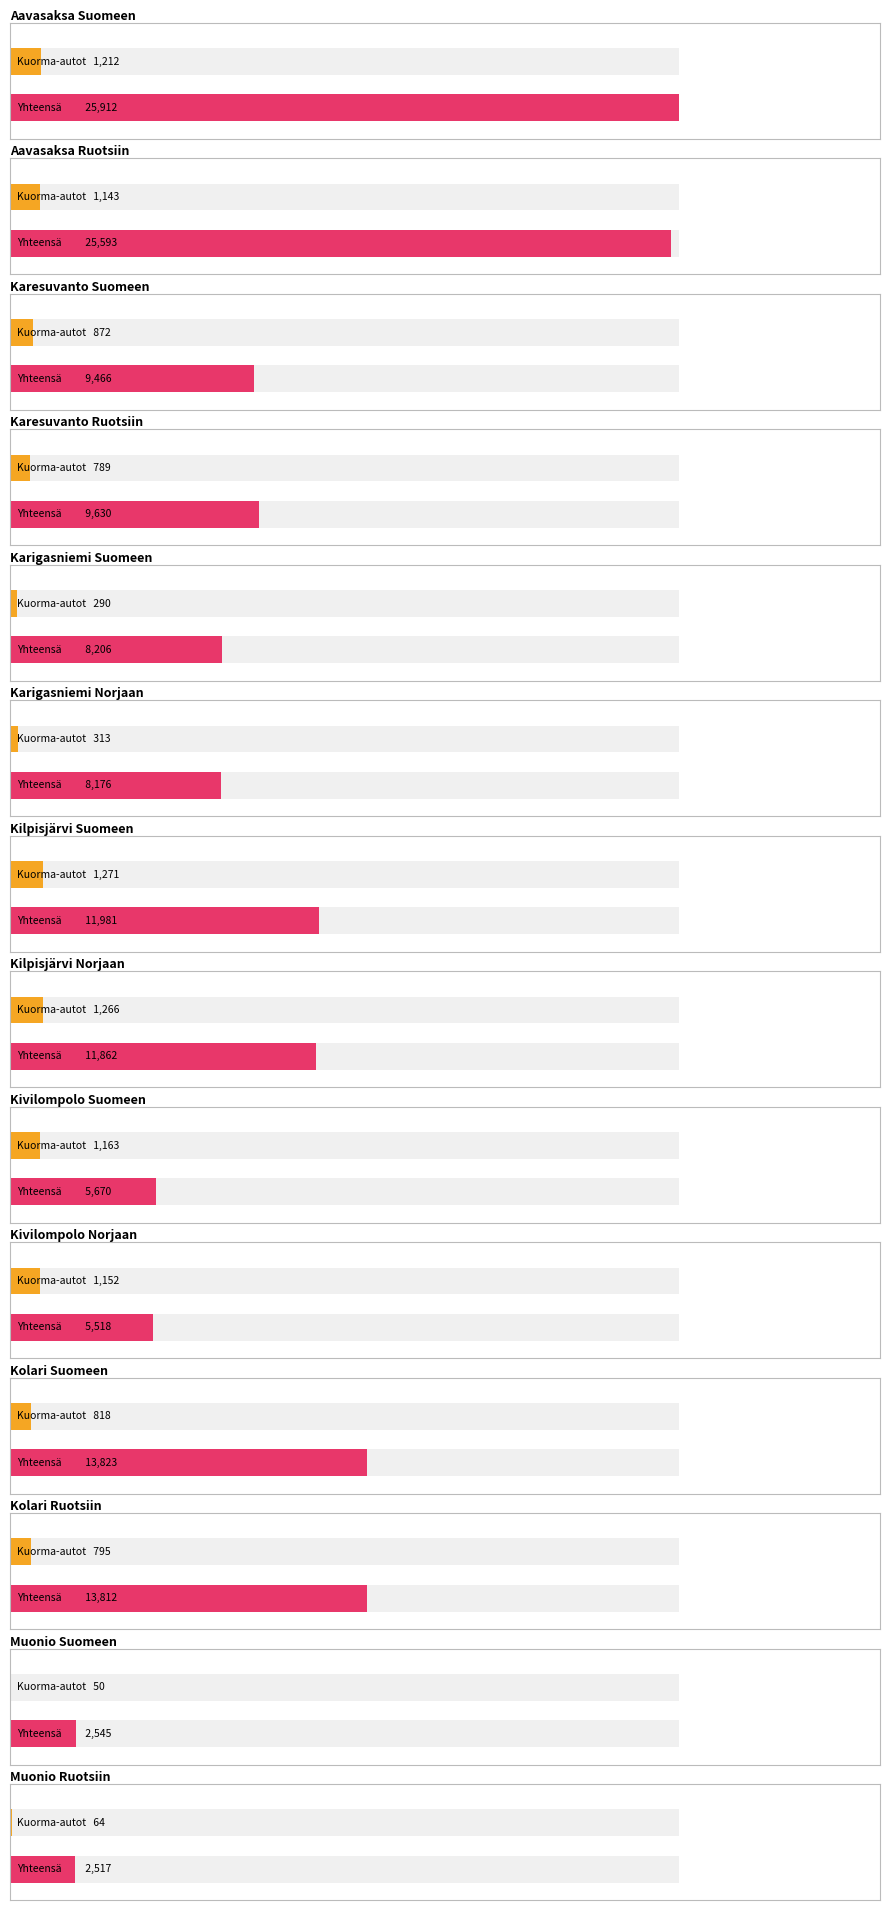

Does the chart contain stacked bars?

No